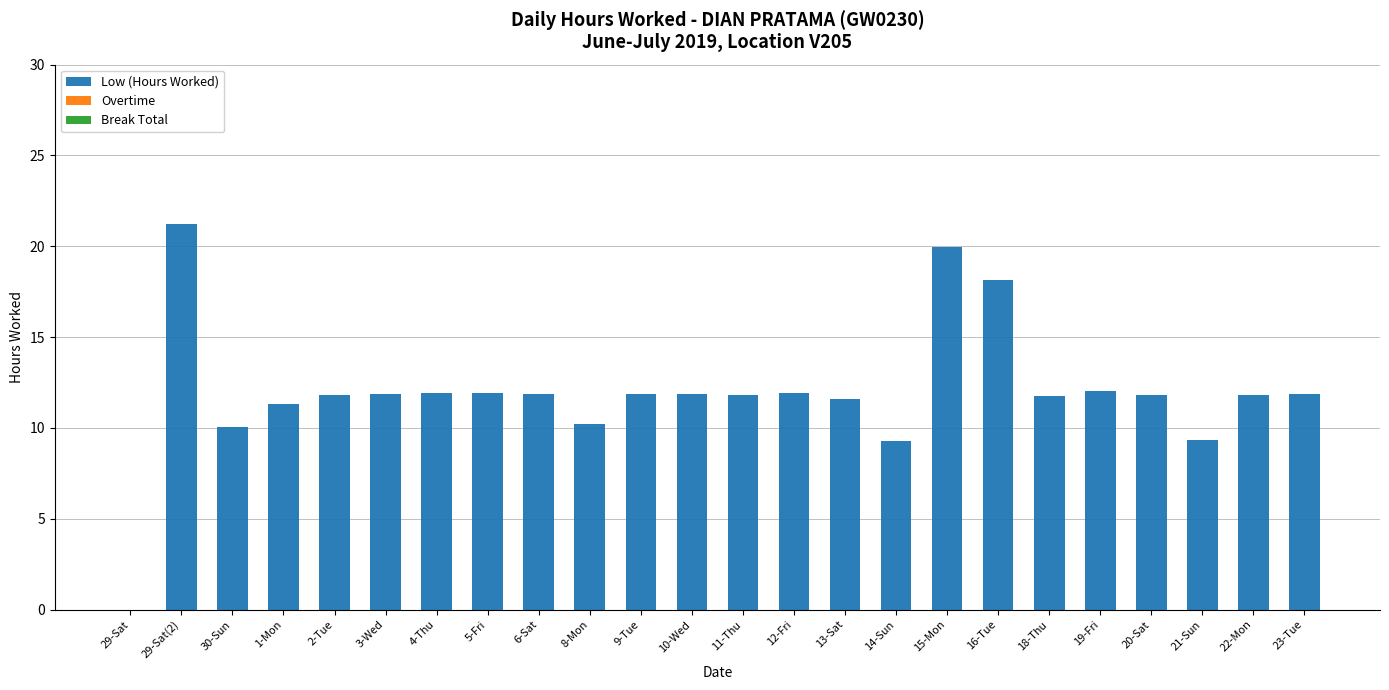

What is the approximate value at 22-Mon?

11.8